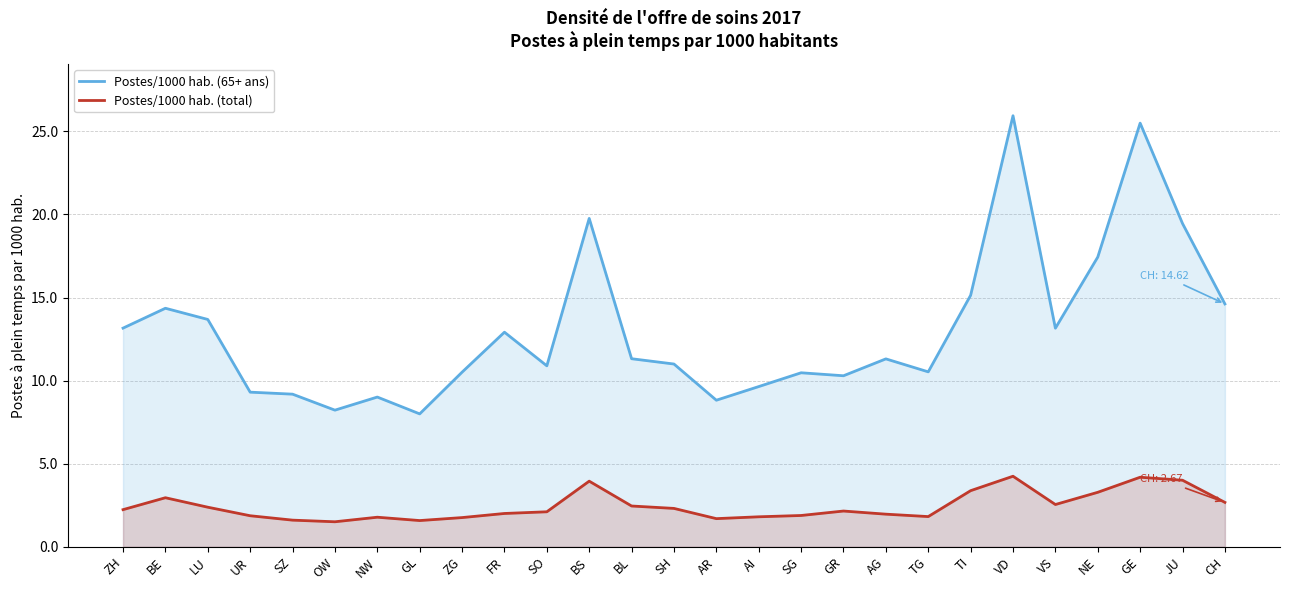

Reading right to left, what are all the values shown in this chart?

Postes/1000 hab. (65+ ans): 14.6	19.5	25.5	17.4	13.2	25.9	15.1	10.5	11.3	10.3	10.5	9.6	8.8	11.0	11.3	19.8	10.9	12.9	10.5	8.0	9.0	8.2	9.2	9.3	13.7	14.4	13.2
Postes/1000 hab. (total): 2.7	4.0	4.2	3.3	2.5	4.2	3.4	1.8	2.0	2.2	1.9	1.8	1.7	2.3	2.5	3.9	2.1	2.0	1.8	1.6	1.8	1.5	1.6	1.9	2.4	3.0	2.2